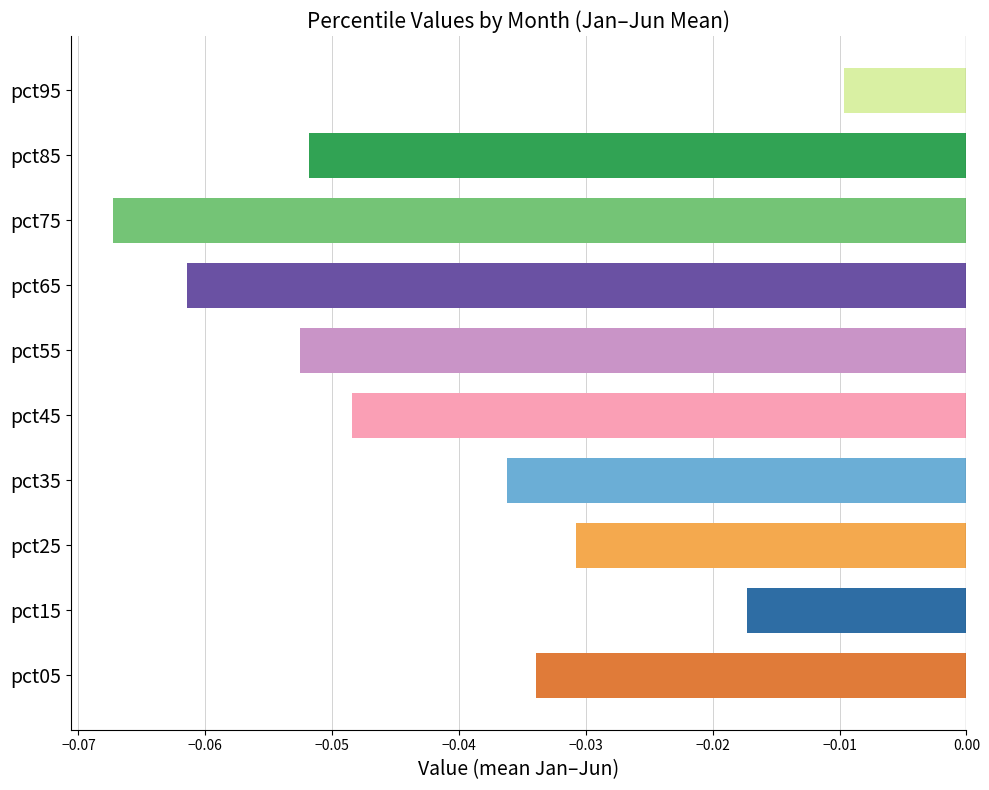

Are the bars grouped side by side (vs. stacked)?

Yes